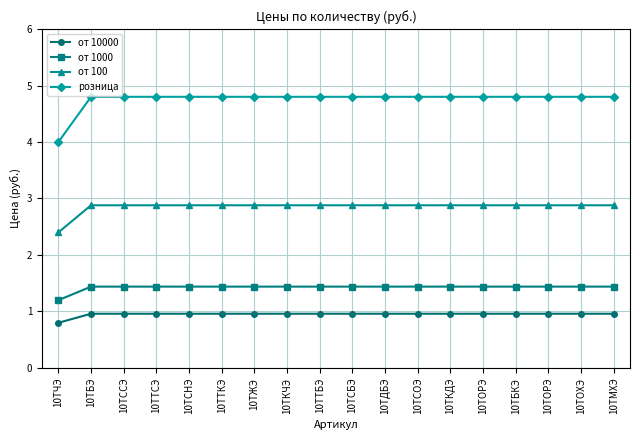

Does the chart have visible grid lines?

Yes